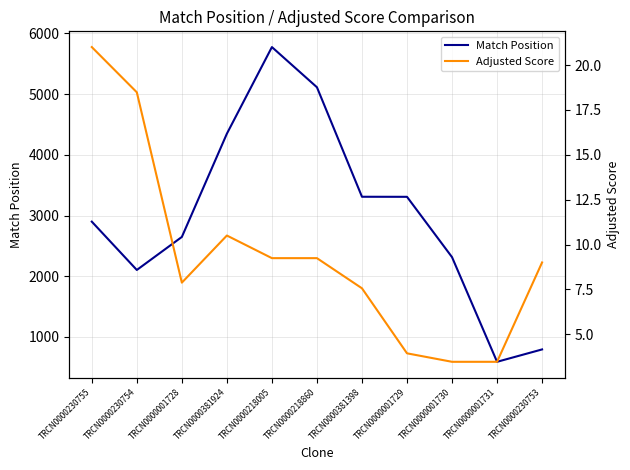

Count the number of data series in this chart.

2